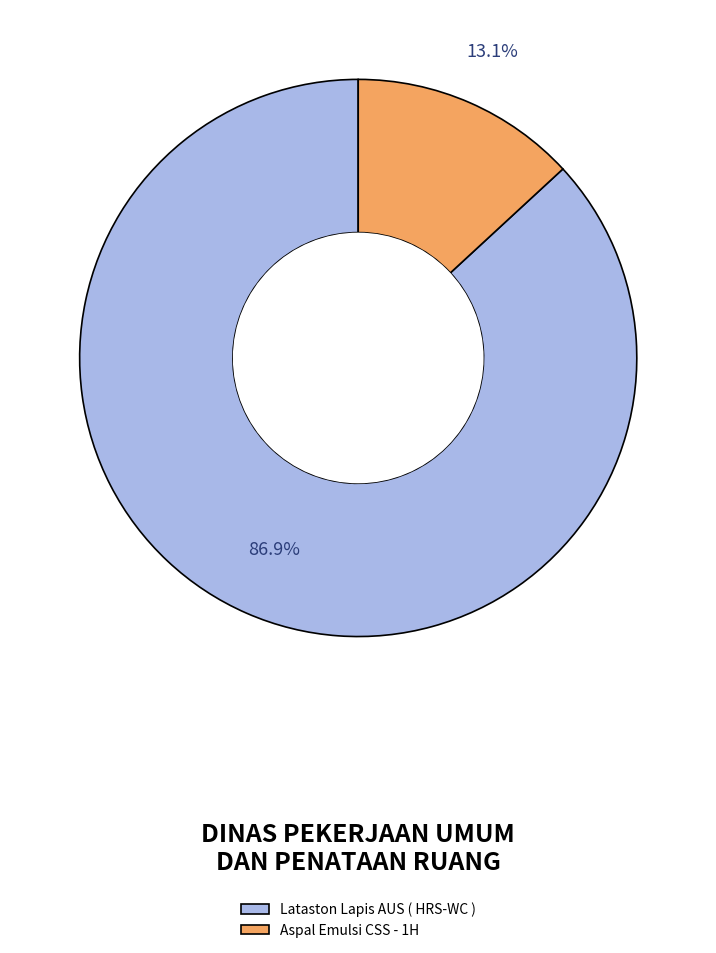

Which slice represents more than half of the pie?

Lataston Lapis AUS ( HRS-WC )